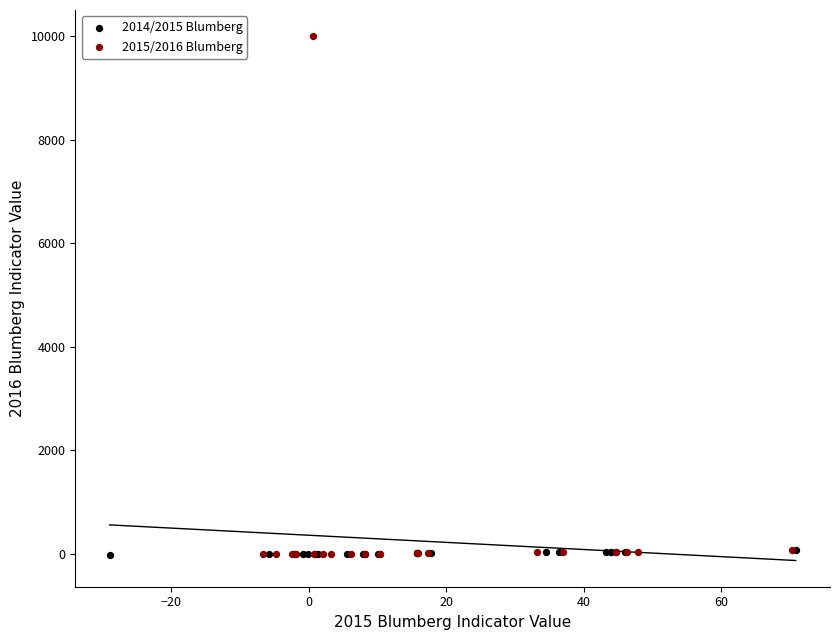

Which series has the largest Y range (max minus min)?

2015/2016 Blumberg